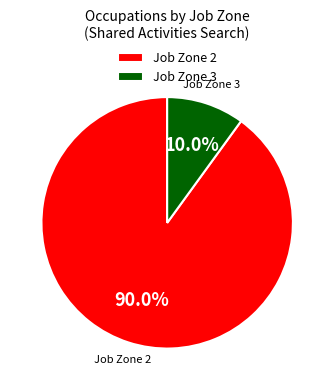

What is the majority slice?

Job Zone 2